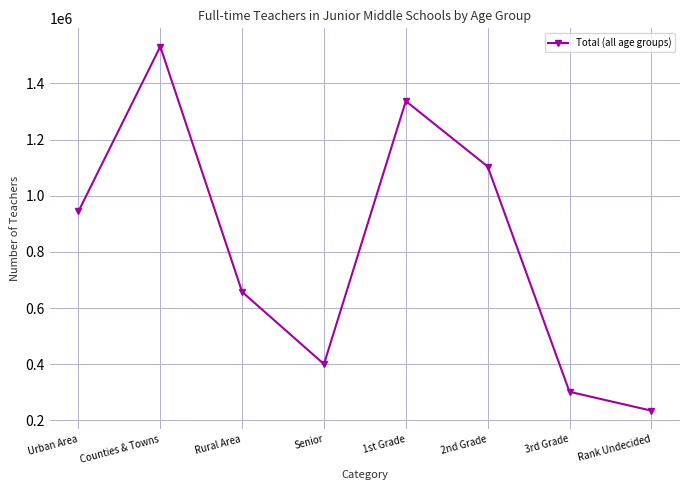

Reading left to right, extract all data points from this chart.

Urban Area=944084	Counties & Towns=1531012	Rural Area=657550	Senior=400598	1st Grade=1336870	2nd Grade=1103976	3rd Grade=302084	Rank Undecided=234918